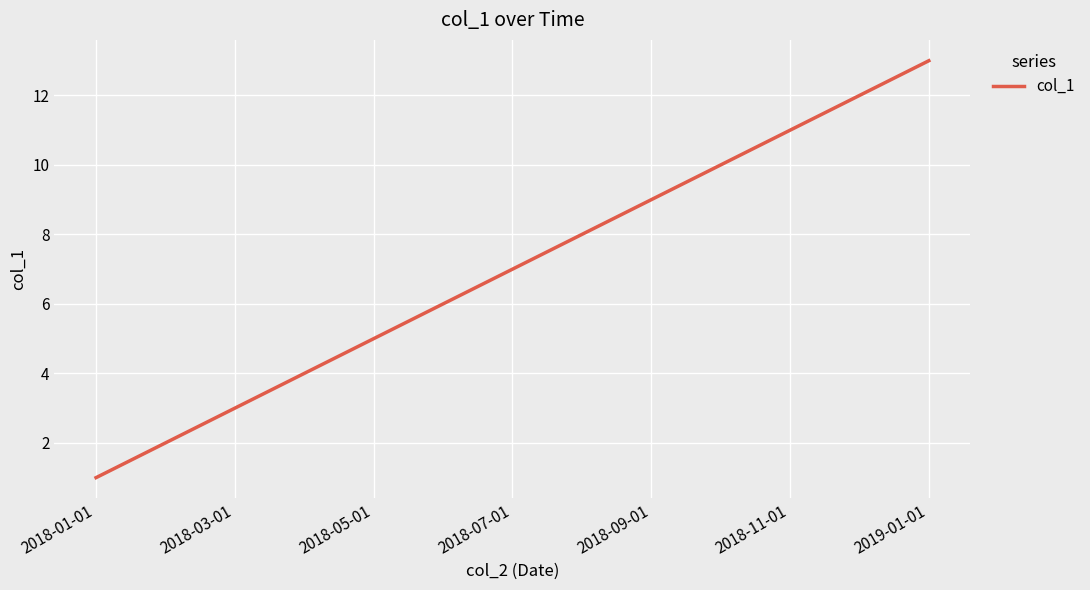

What is the difference between the maximum and minimum values?

12